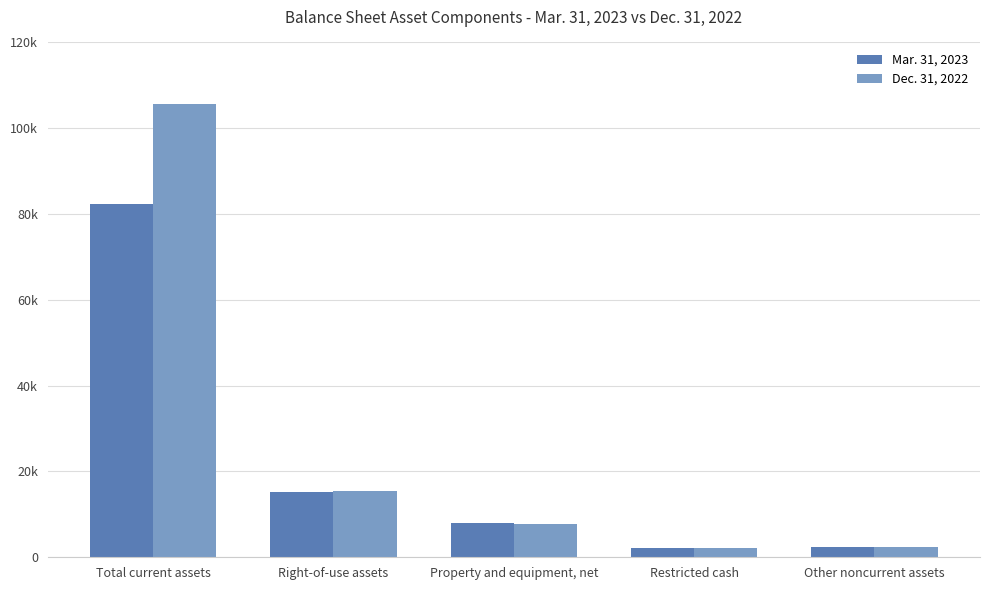

What value does the Mar. 31, 2023 series have at Total current assets, to the nearest 50?

82450